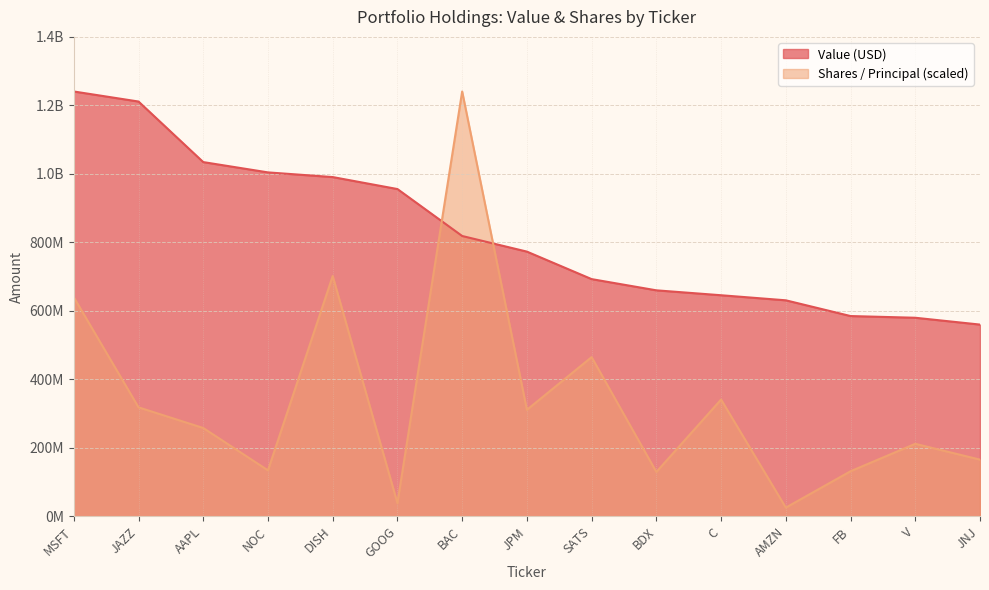

What are all the series names shown in the legend?

Value (USD), Shares / Principal (scaled)